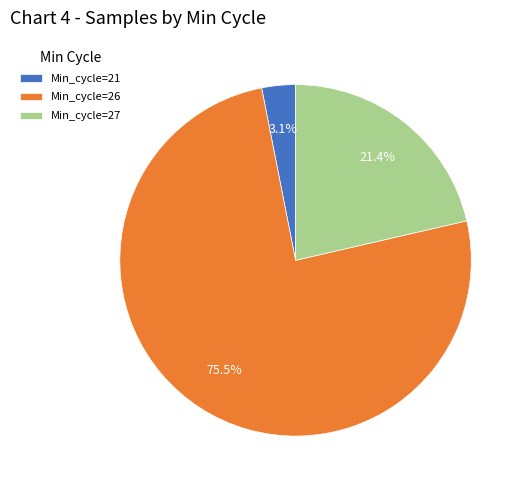

To the nearest percent, what is the average slice percentage?

33%